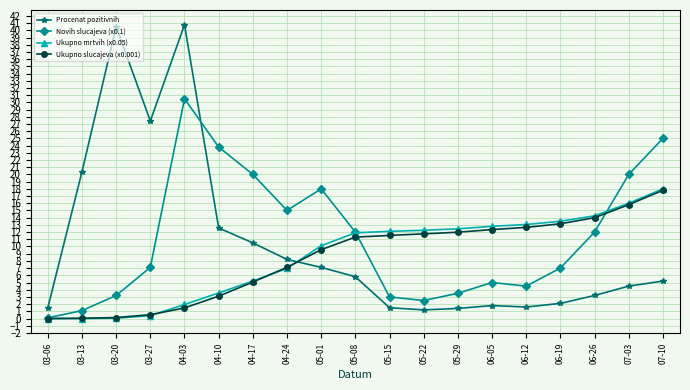

Which series has the largest total across all categories?

Novih slucajeva (x0.1)